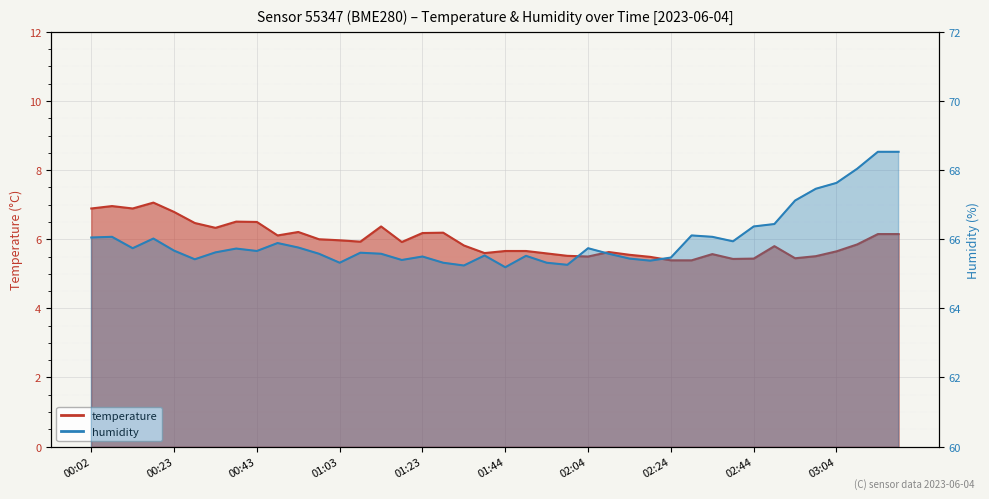

True or false: temperature has more than 2 points higher than both neighbors.

True